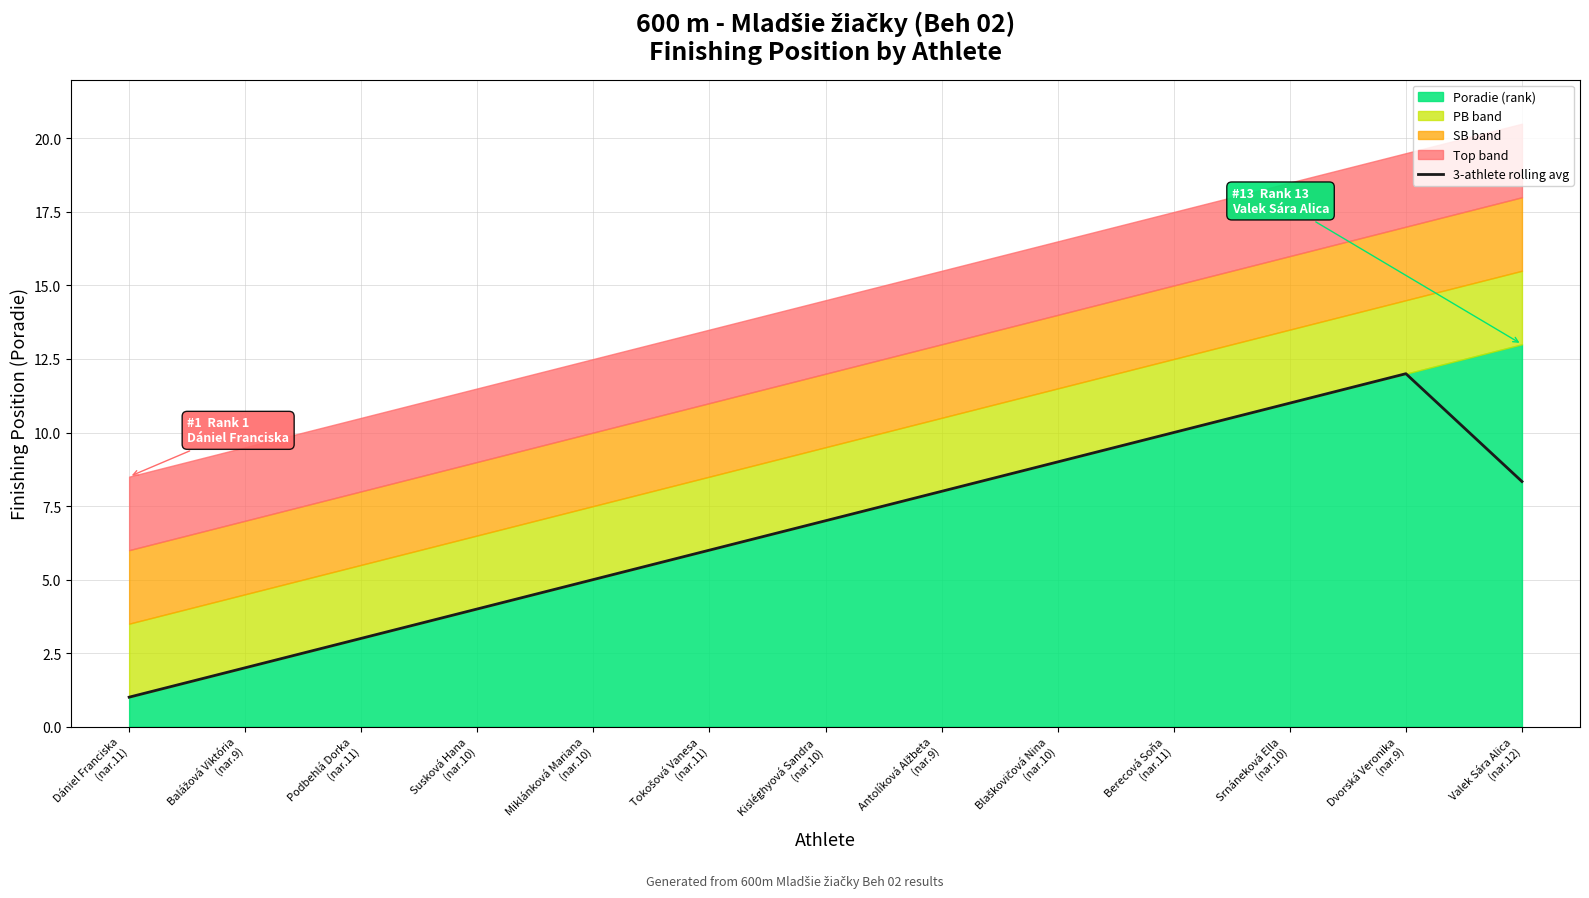

At which category does the chart reach its minimum across all series?

Dániel Franciska
(nar.11)